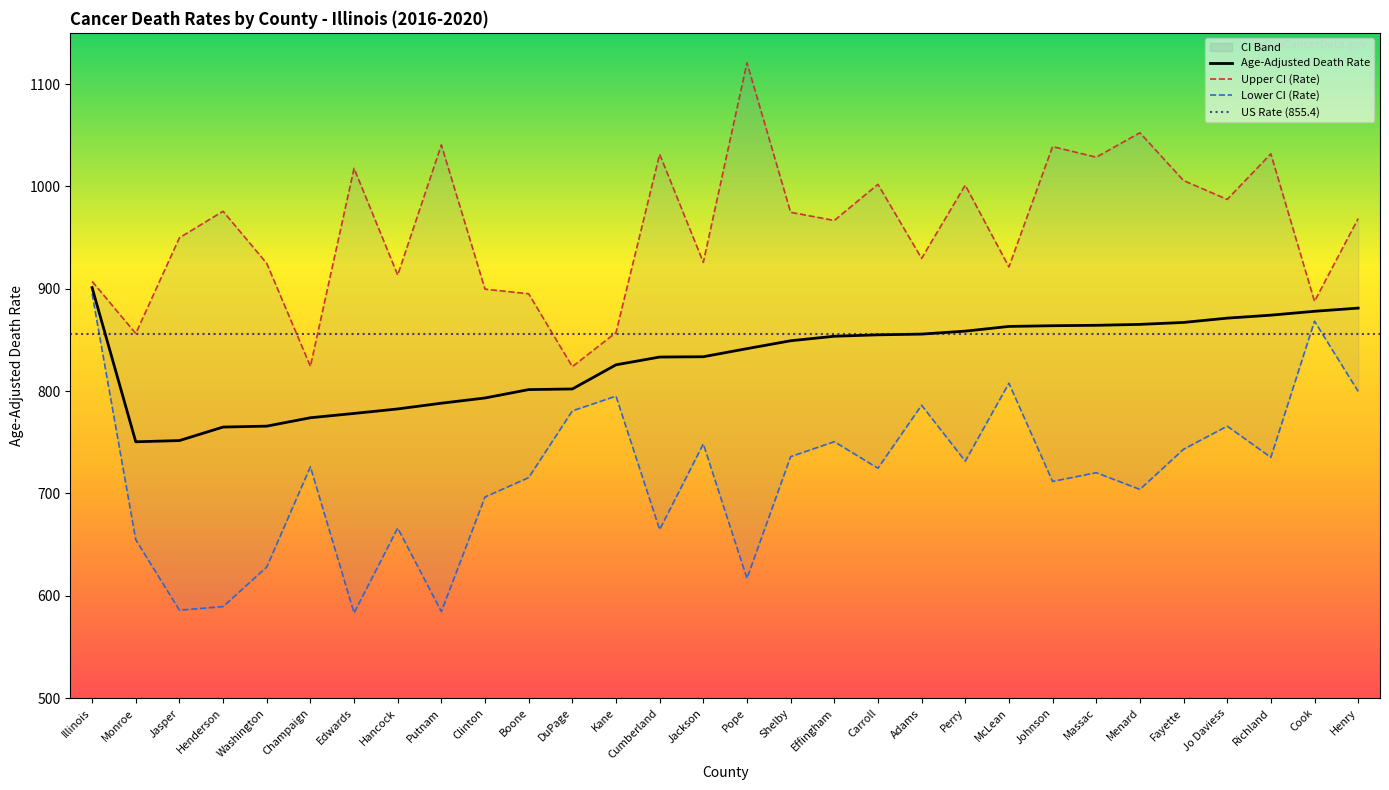

The value of Age-Adjusted Death Rate at Massac is 864.3. True or false?

True